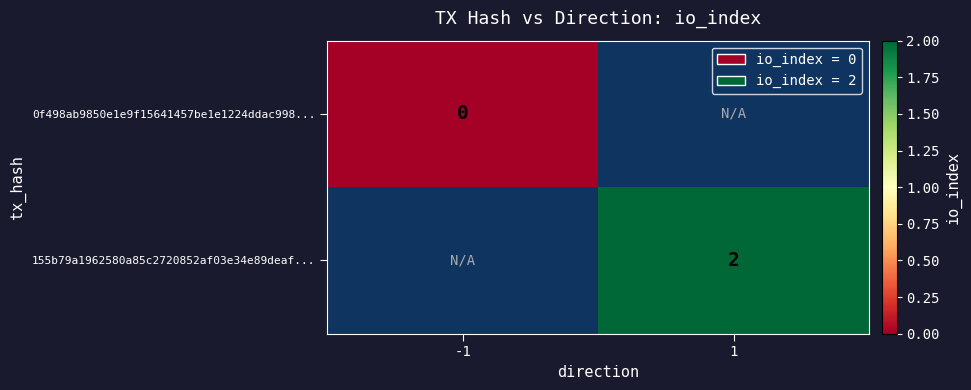

Between -1 and 1, which is larger?

1